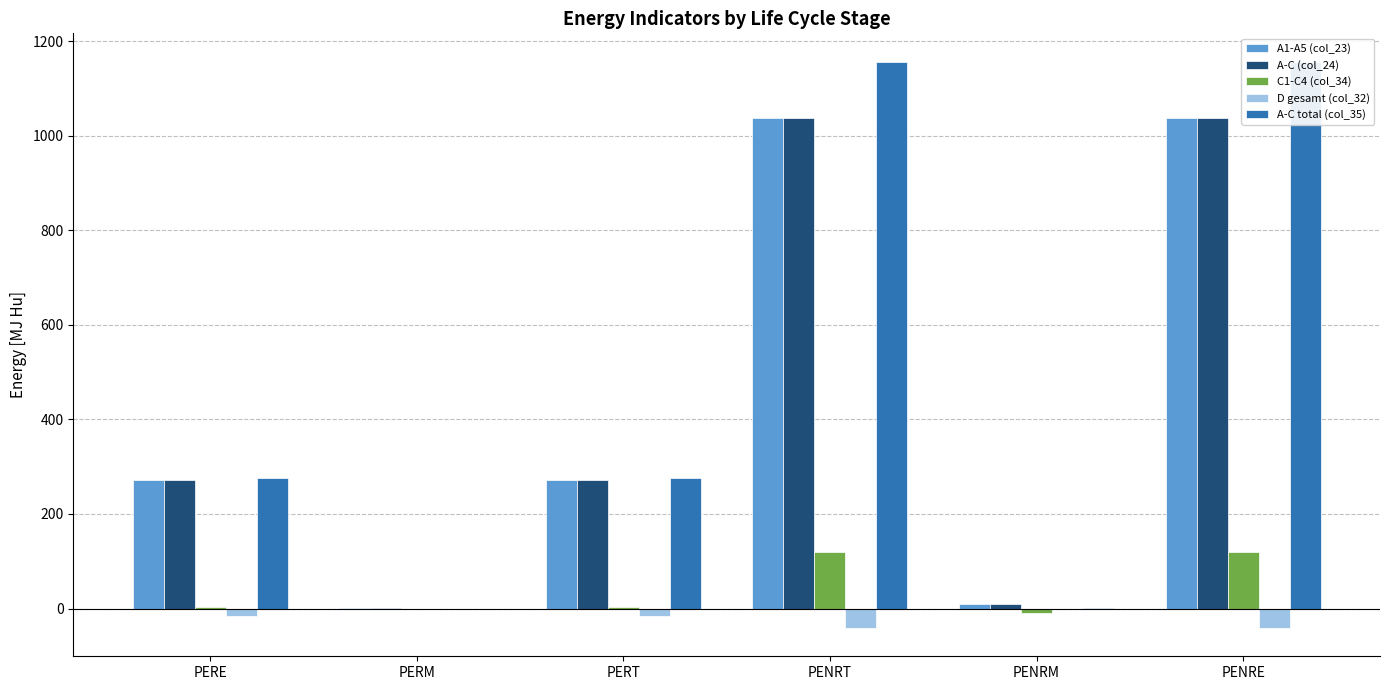

How many bars are there in total?

30